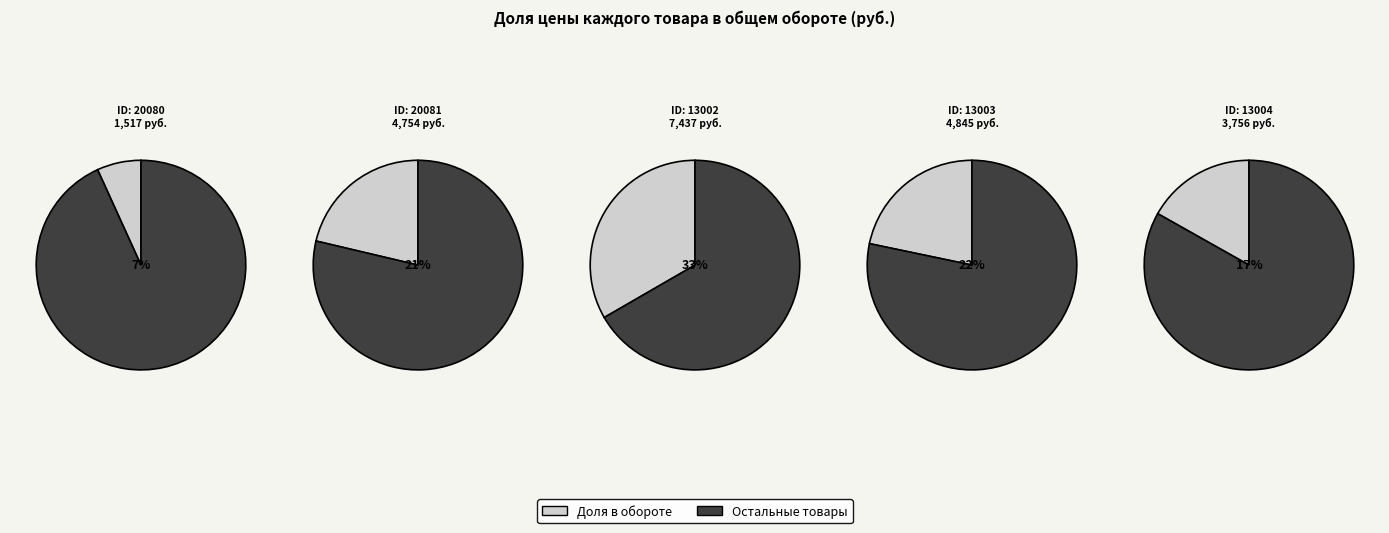

What is the change in value from 13003 to 13004?

-1089